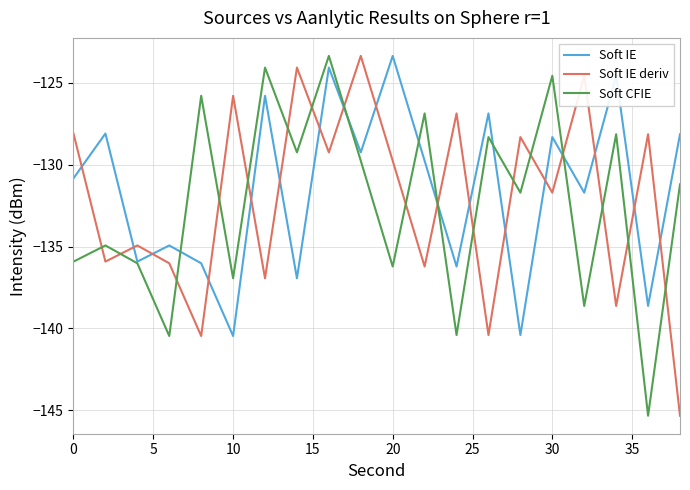

How many times do Soft IE and Soft IE deriv cross each other?

17